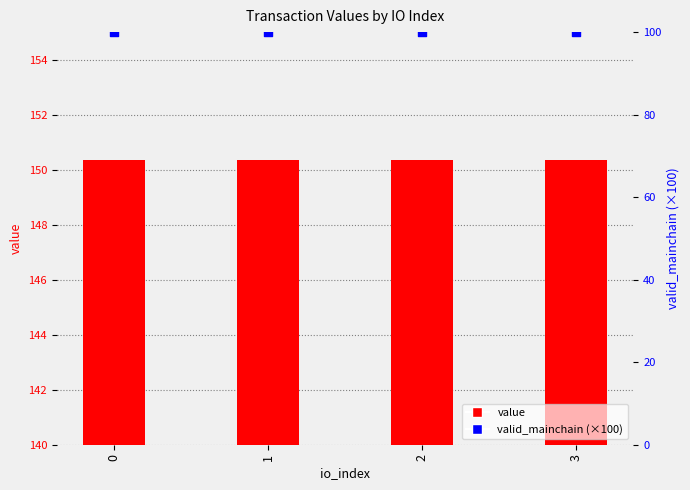

Which series reaches the maximum Y coordinate?

value